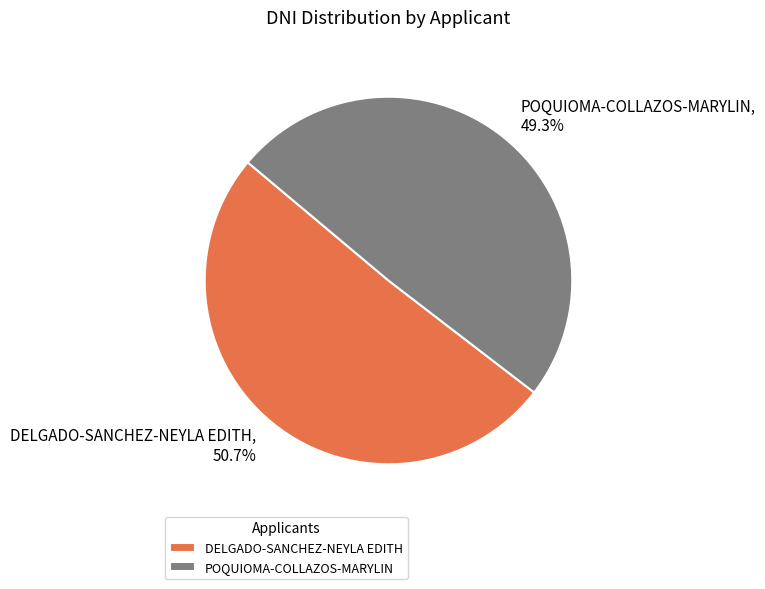

How many segments does this pie chart have?

2